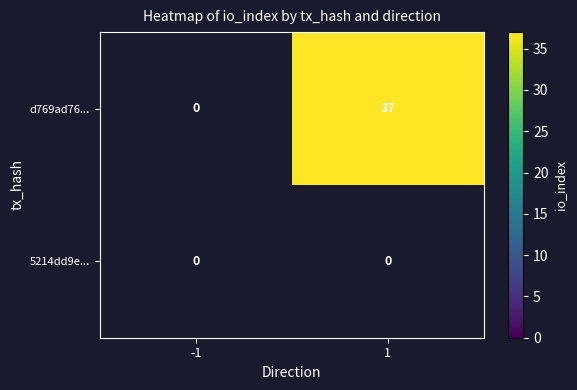

True or false: d769ad76... has a value of 62 at 1.

False